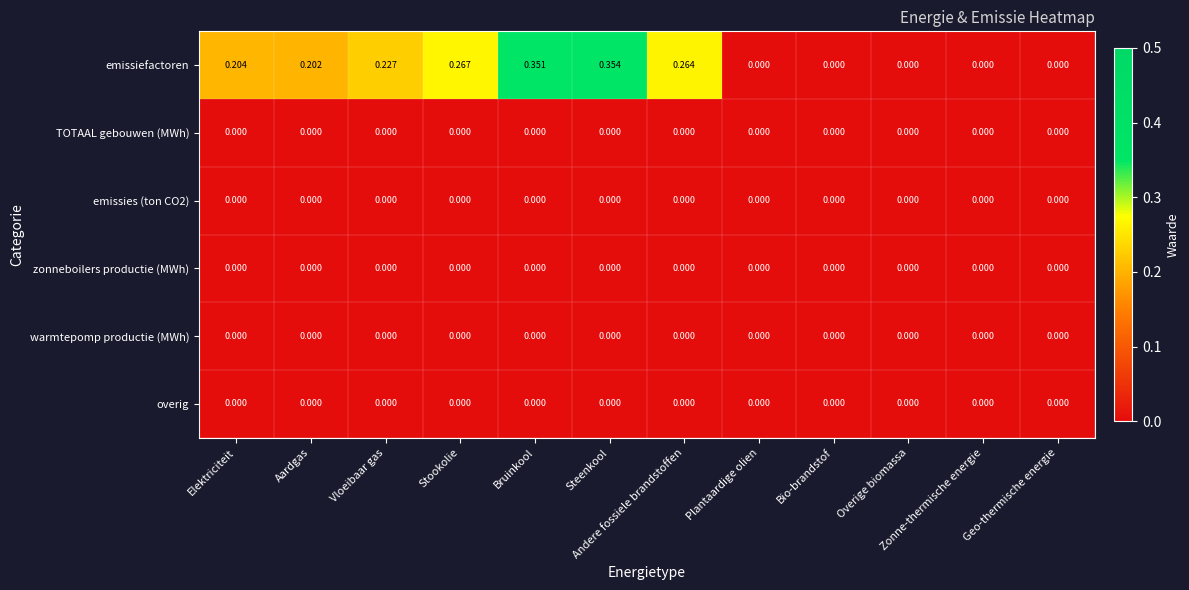

At which category is the sum across all series the highest?

Steenkool